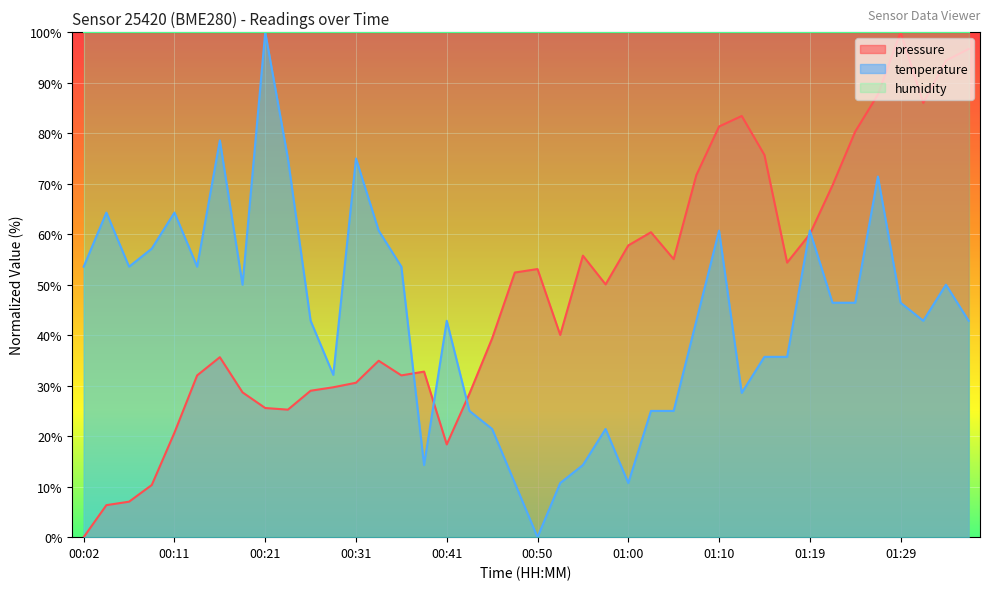

What is the approximate value of temperature at 00:36?

53.6